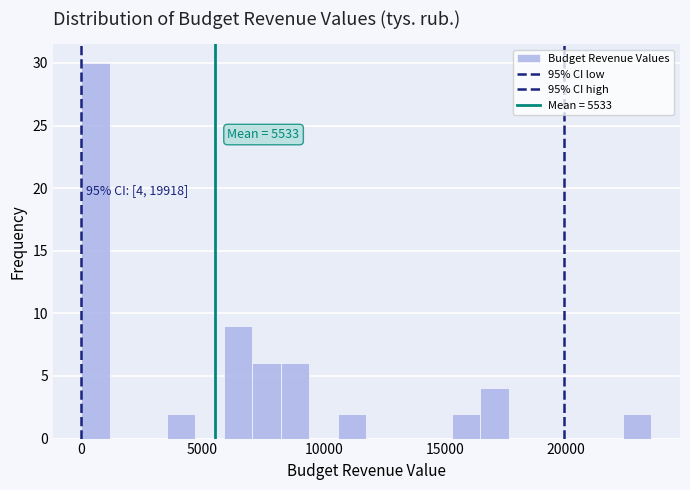

Around what value on the x-axis is the tallest bar? Give the approximate position of its centre, as read against the axis.

500